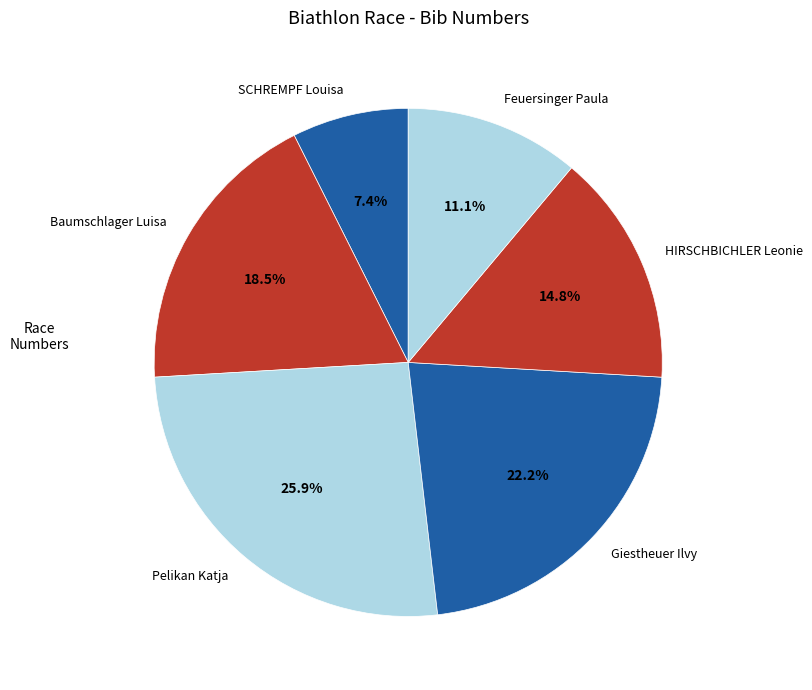

Does Baumschlager Luisa account for over 50% of the chart?

No